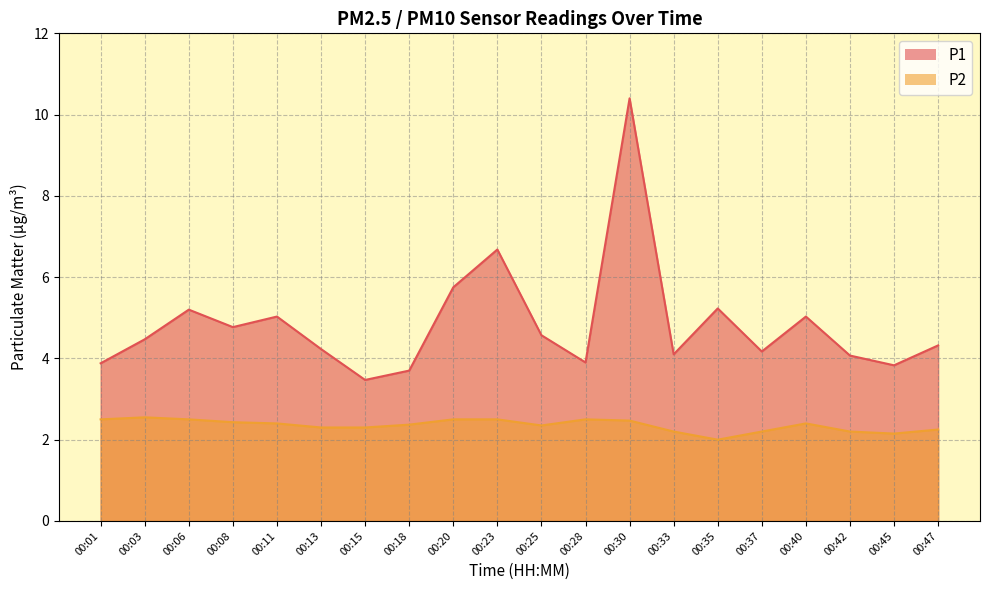

At which label is P2 closest to 2?

00:35